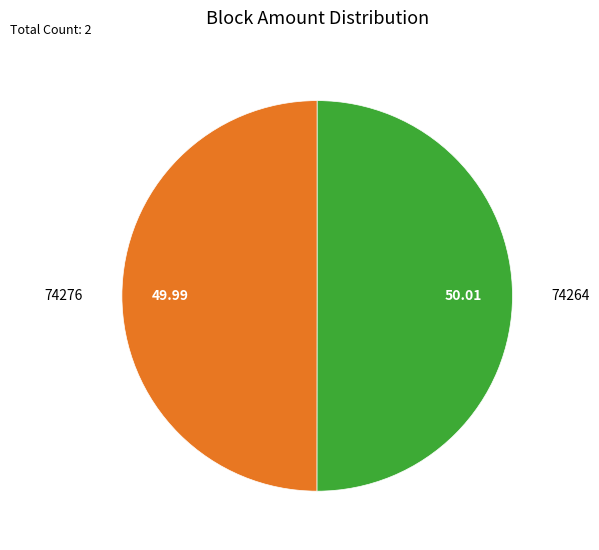

To the nearest percent, what is the average slice percentage?

50%